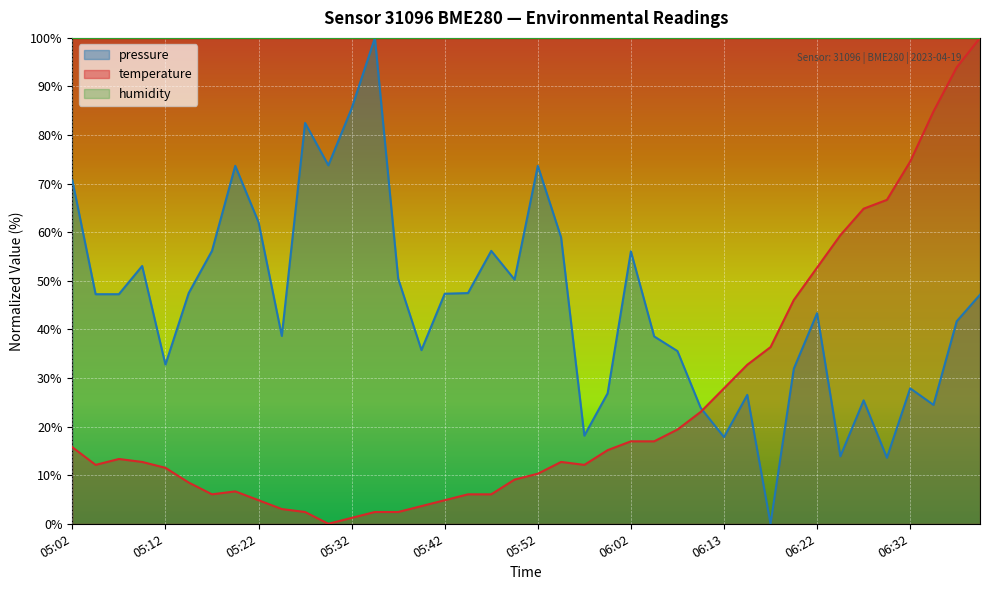

How many intersections are there between temperature and pressure?

1